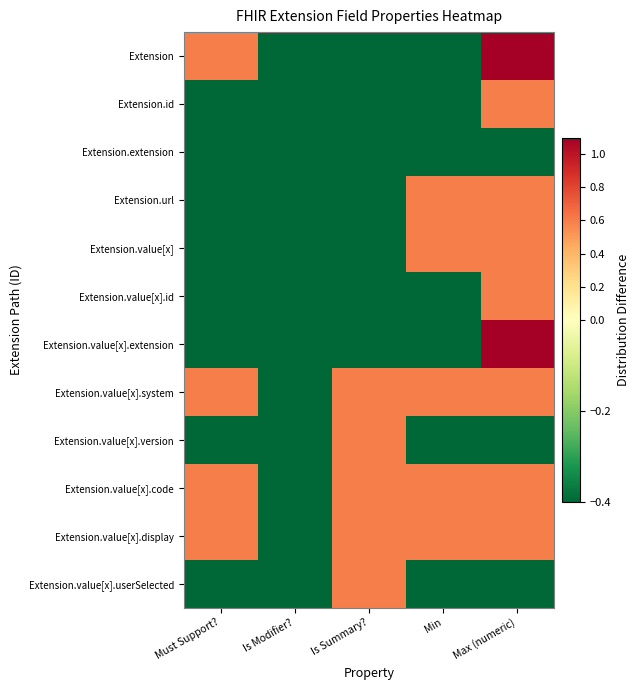

What is the difference between the highest and lowest values at Min?

1.0